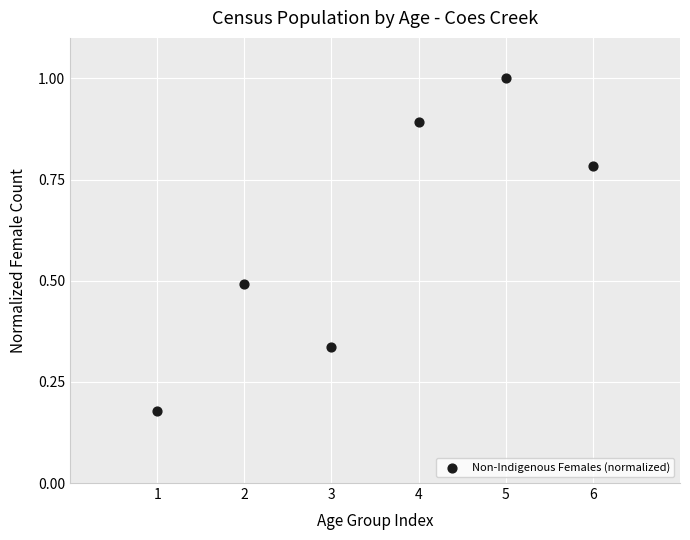

What is the average Y value?

0.6